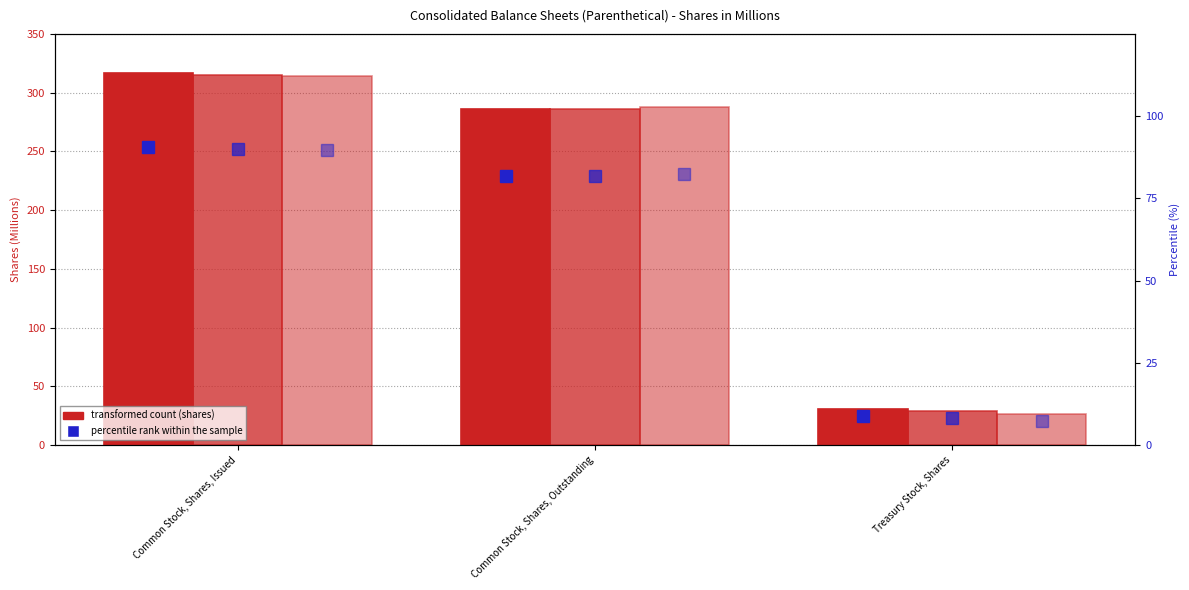

Are the bars horizontal?

No